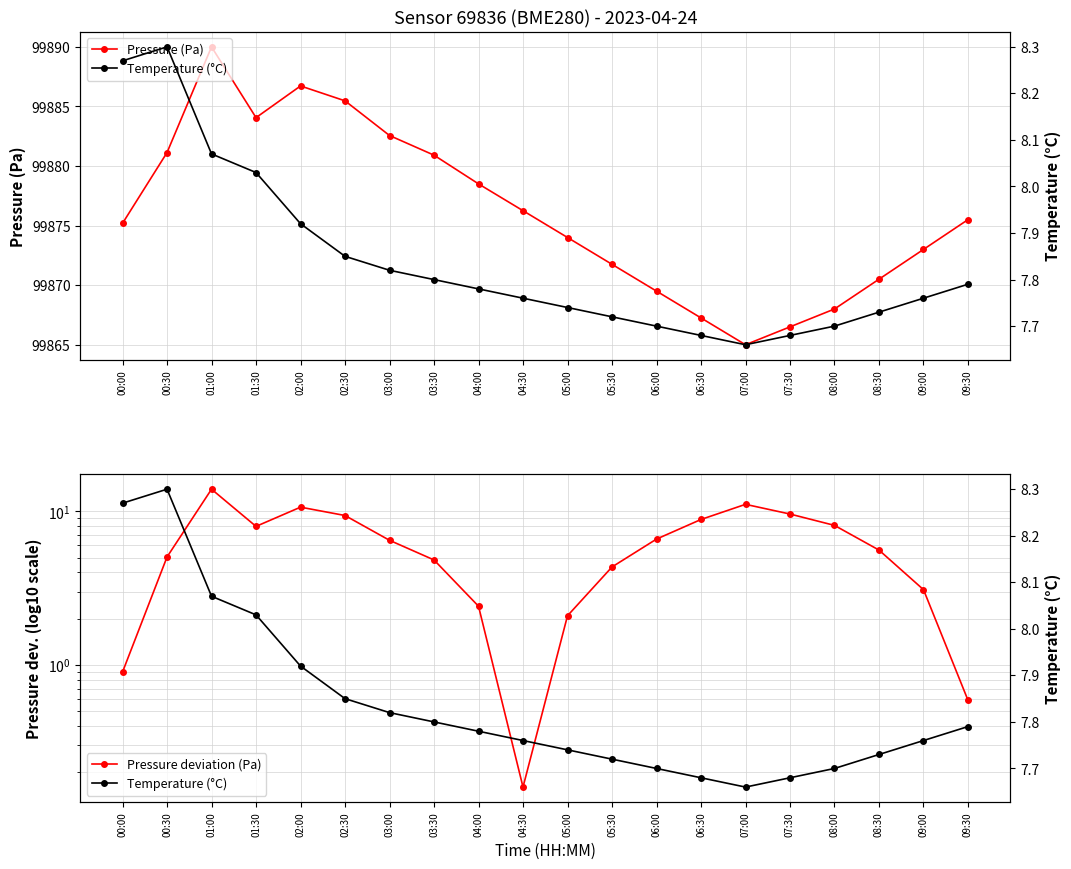

What is the value of the Pressure (Pa) point at the 17th from the left?

99868.0